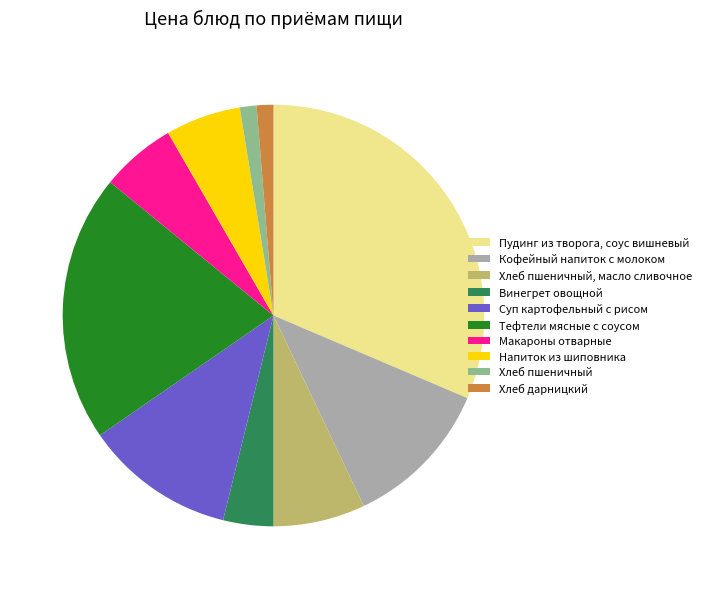

Which category has the biggest portion of the pie?

Пудинг из творога, соус вишневый